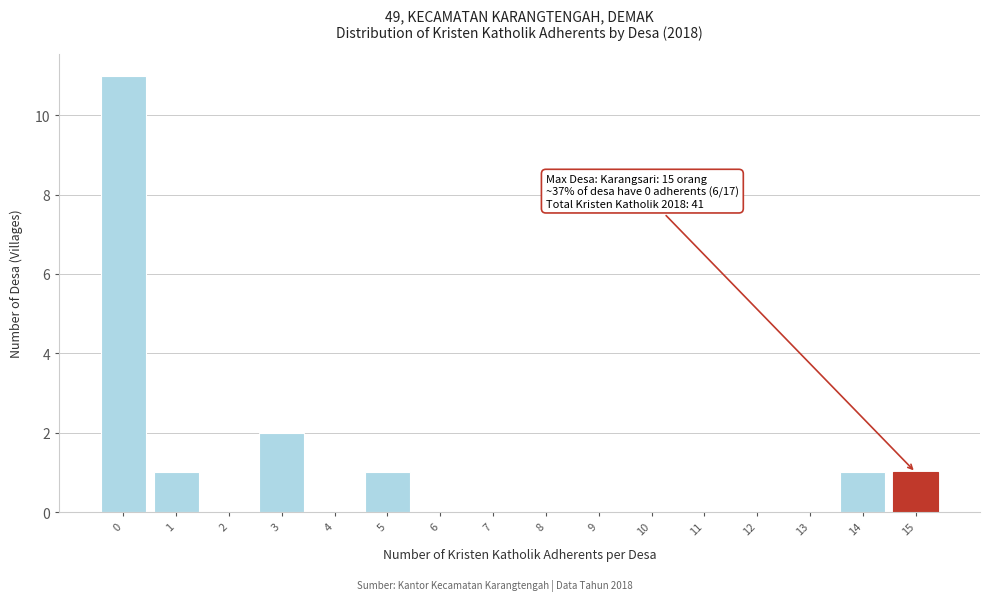

Which range on the x-axis has the tallest bar?

-0.5 to 0.5